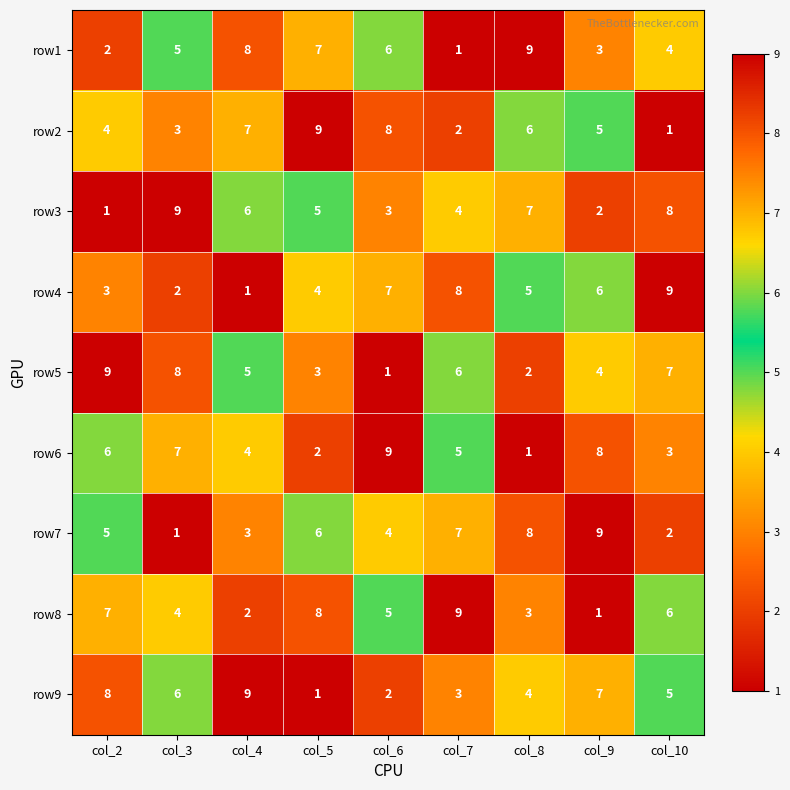

The value of row9 at col_9 is 4. True or false?

False